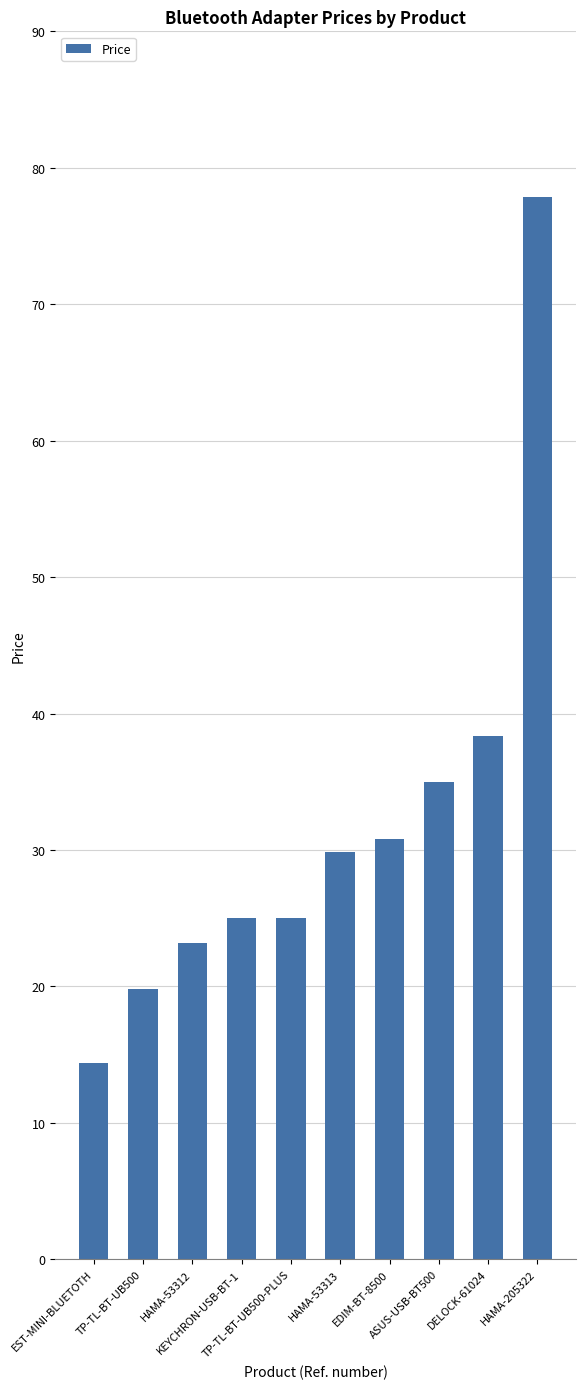

What is the change in value from KEYCHRON-USB-BT-1 to ASUS-USB-BT500?

+10.0